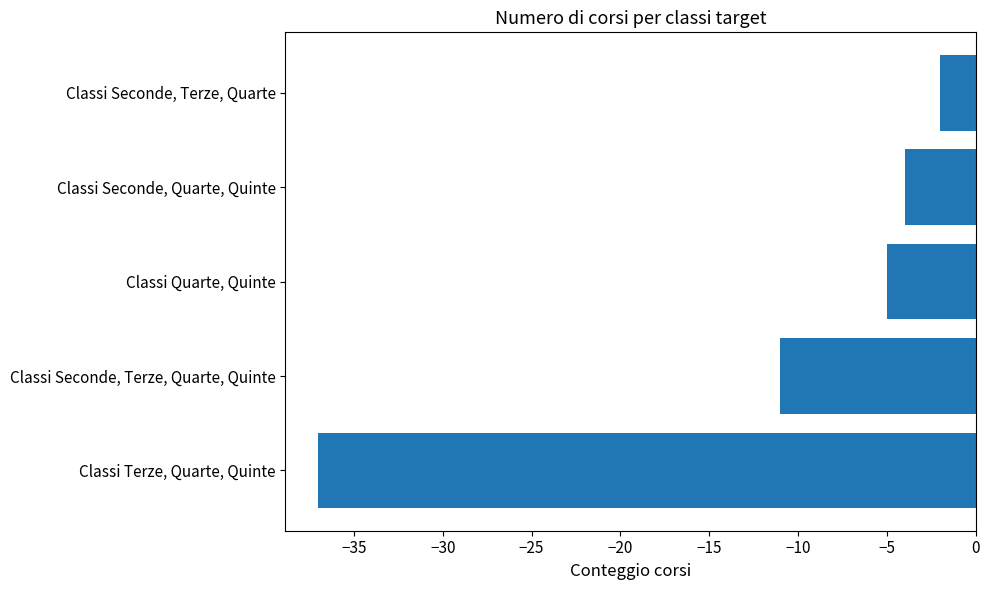

Count the number of categories in the chart.

5